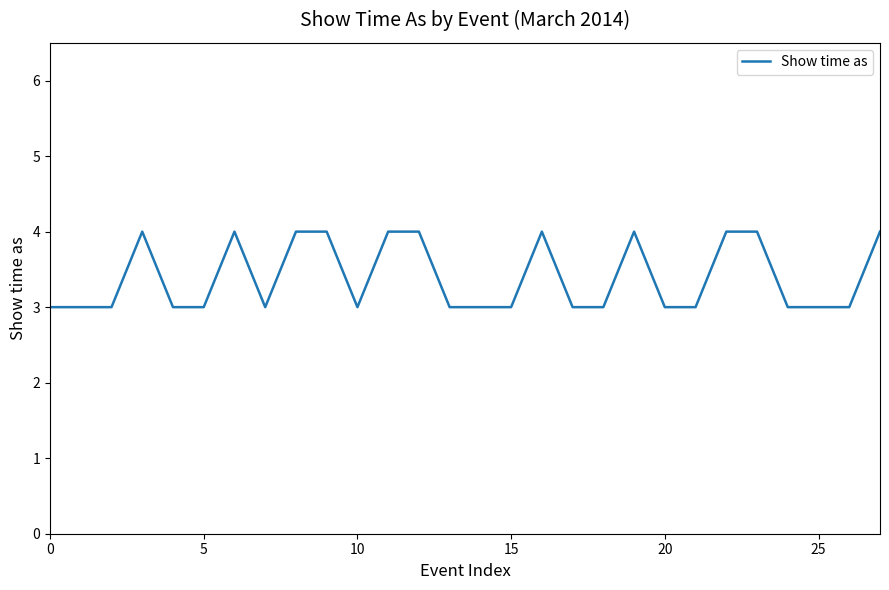

Reading right to left, transcribe all the data shown in this chart.

4	3	3	3	4	4	3	3	4	3	3	4	3	3	3	4	4	3	4	4	3	4	3	3	4	3	3	3